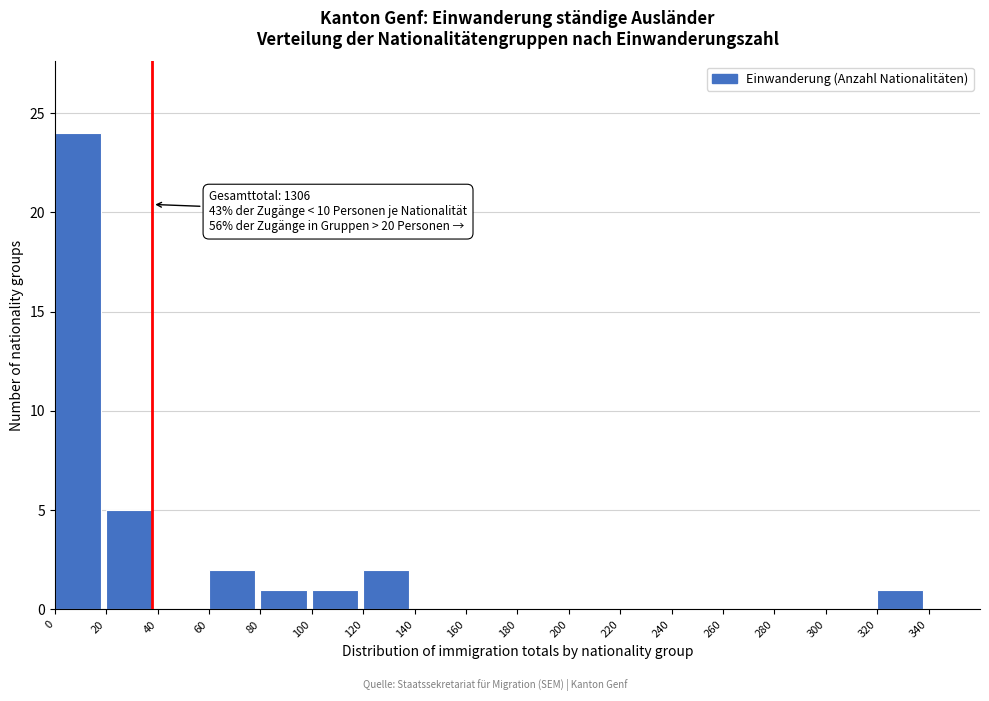

Which range on the x-axis has the tallest bar?

0 to 20